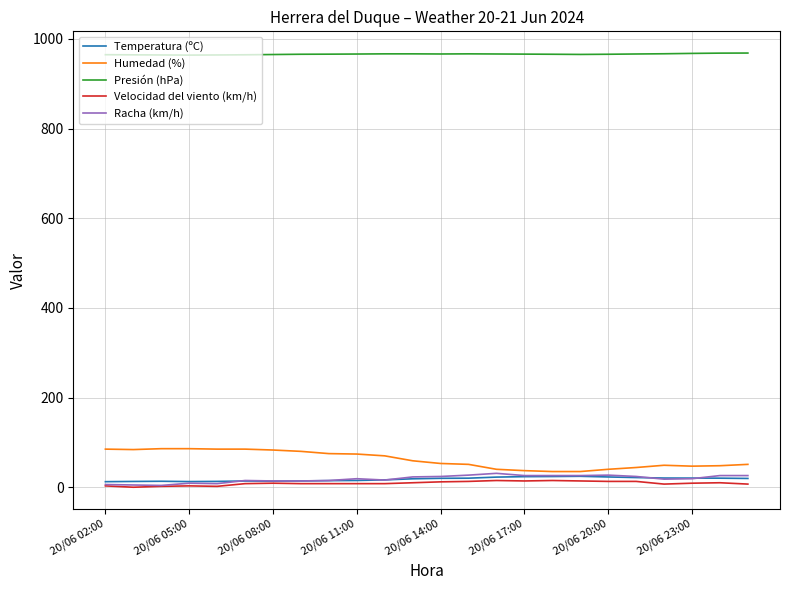

Which series has the widest spread of values?

Humedad (%)